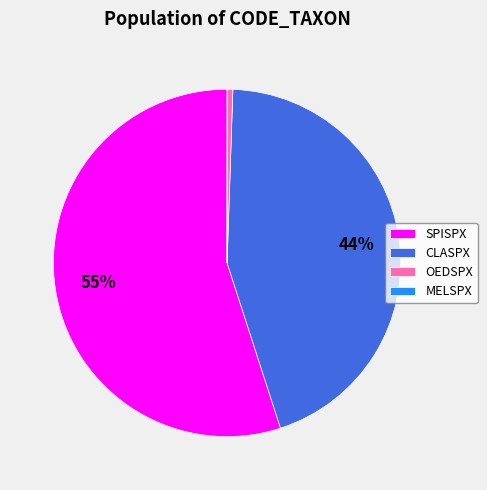

To the nearest percent, what is the average slice percentage?

25%